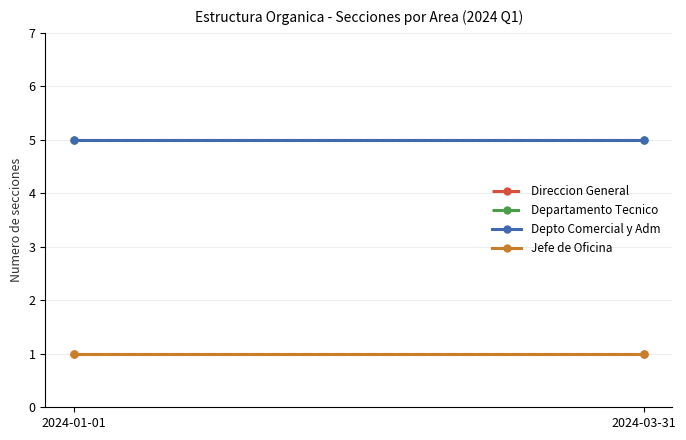

Read the Jefe de Oficina value at 2024-03-31.

1